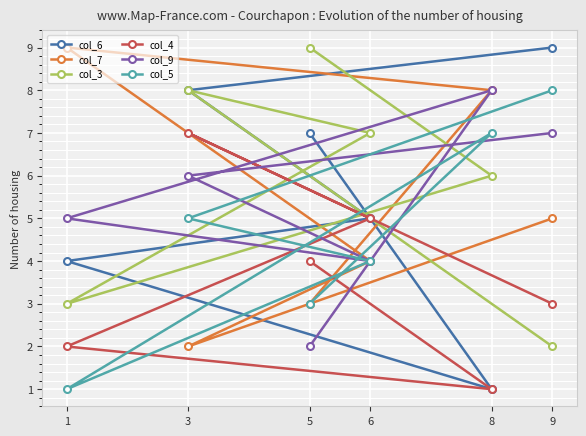

Where do col_3 and col_5 first cross each other?

9 and 3